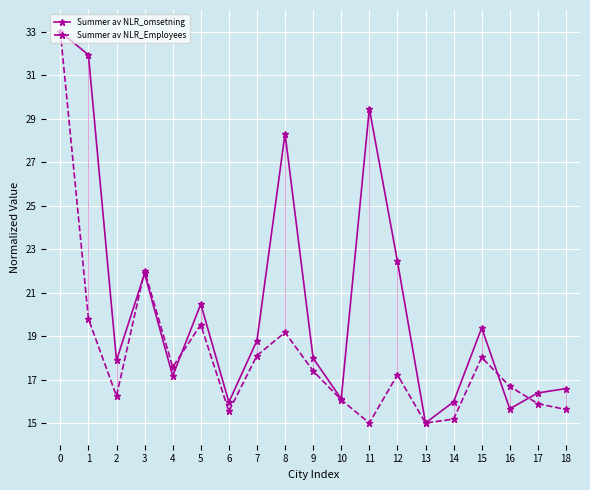

How many values in the Summer av NLR_Employees series exceed 17?

10